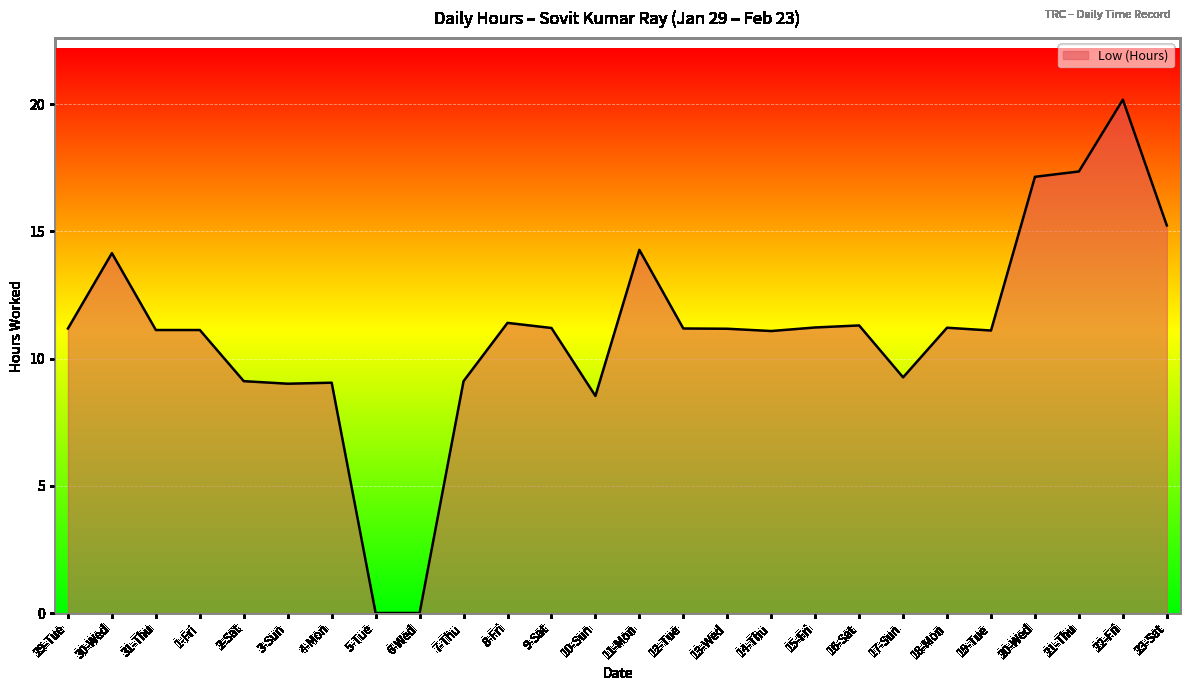

Is it true that the value at 5-Tue is 0.0?

True